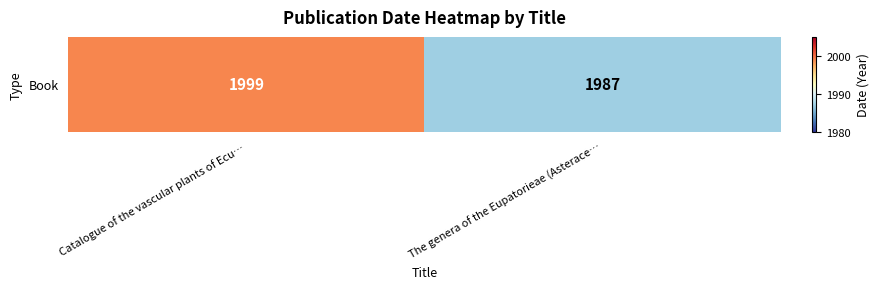

Which has a higher value, Catalogue of the vascular plants of Ecu… or The genera of the Eupatorieae (Asterace…?

Catalogue of the vascular plants of Ecu…